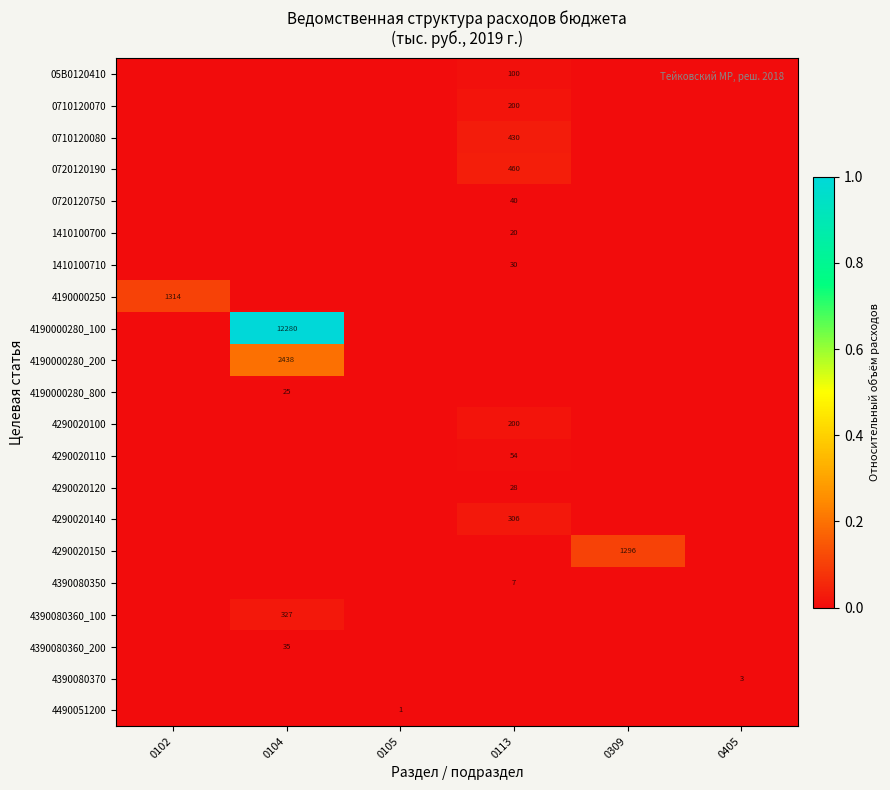

What is the total value across all series at 0104?

1.2